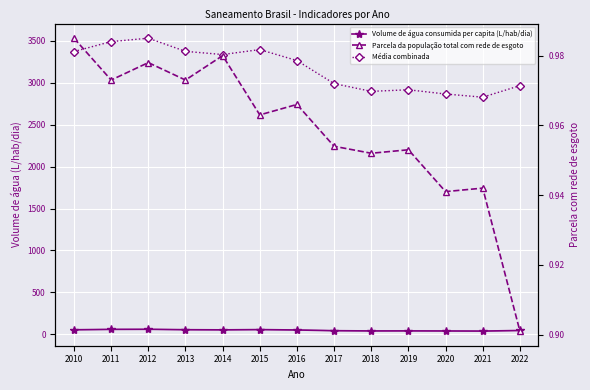

What are all the series names shown in the legend?

Volume de água consumida per capita (L/hab/dia), Média combinada, Parcela da população total com rede de esgoto